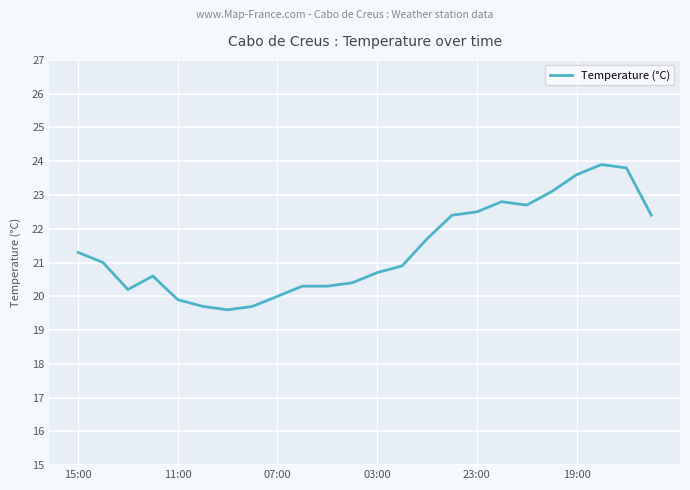

What is the difference between the maximum and minimum values?

4.3